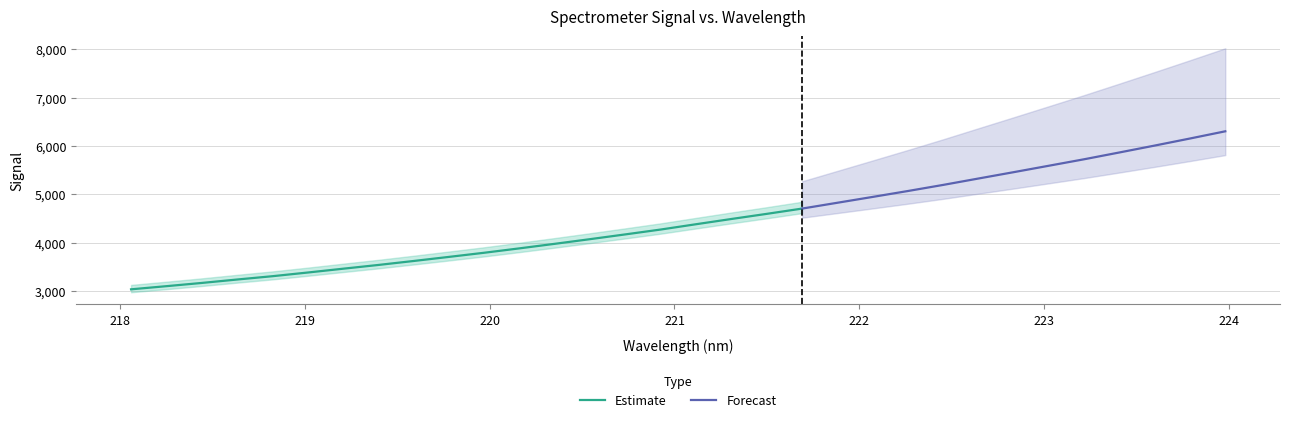

What is the label of the 14th point from the right?

221.4993